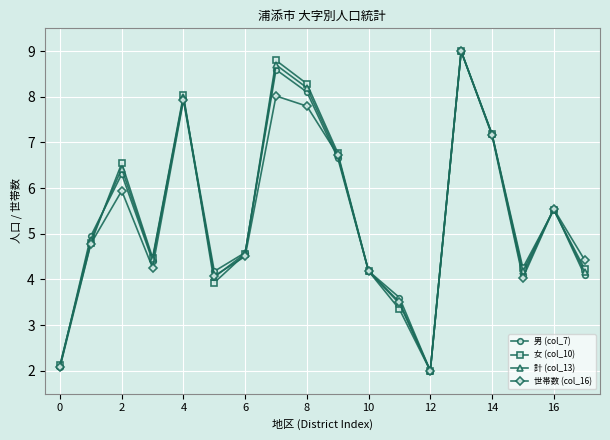

True or false: 計 (col_13) has more than 0 interior local peaks.

True